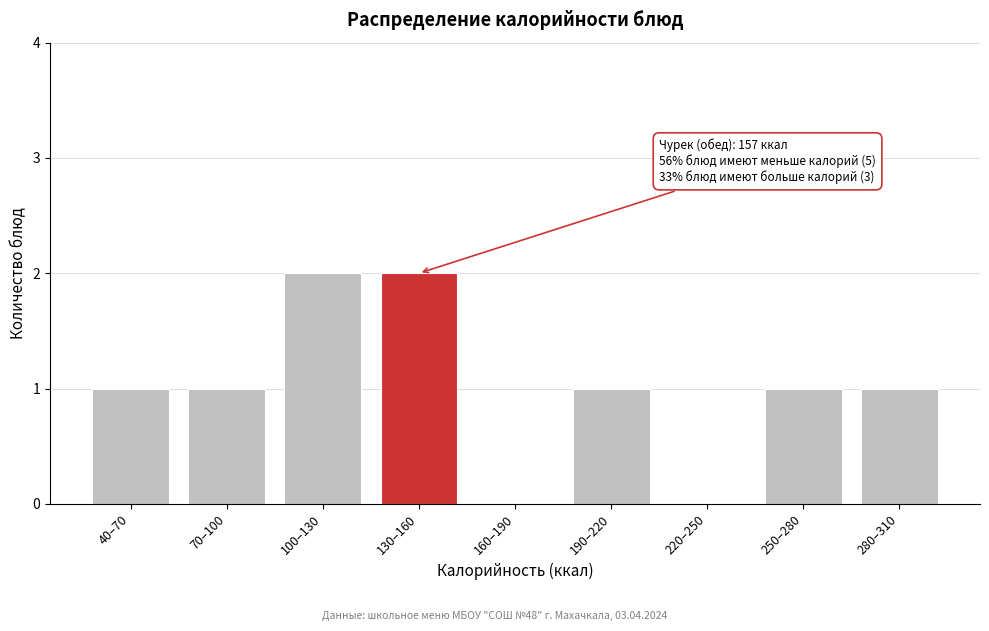

Reading left to right, what are all the values shown in this chart?

40–70=1	70–100=1	100–130=2	130–160=2	160–190=0	190–220=1	220–250=0	250–280=1	280–310=1